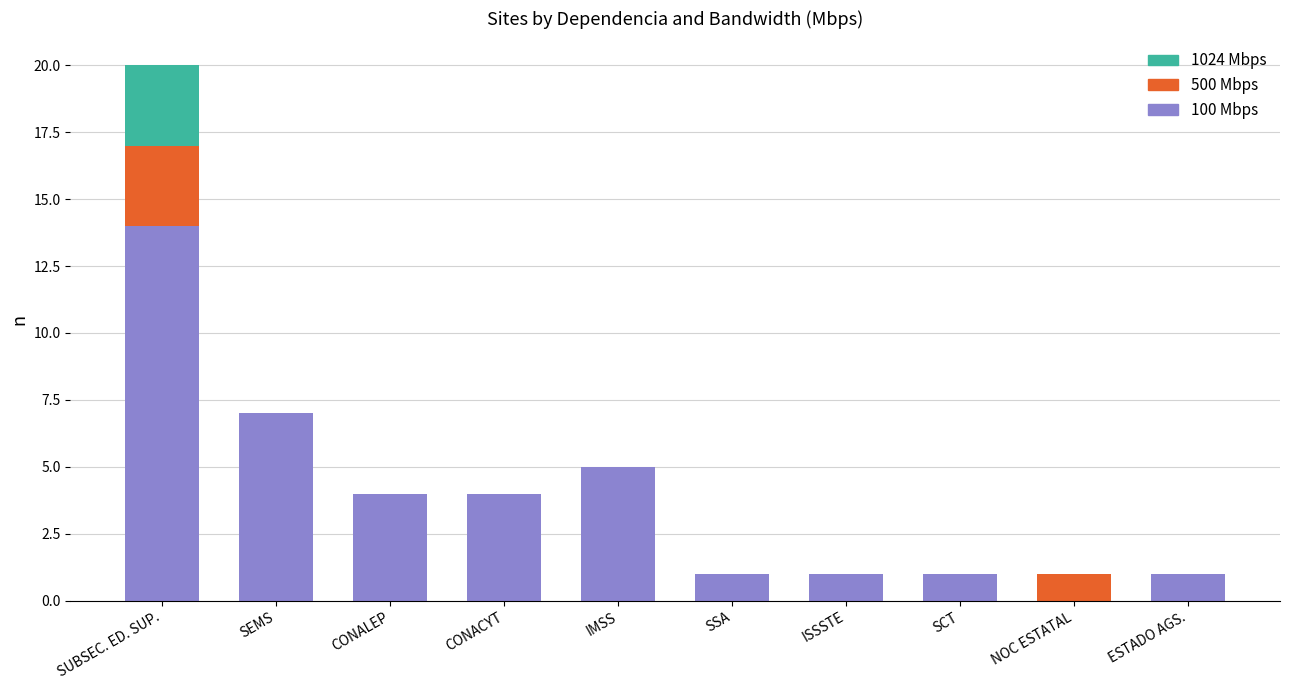

Does the chart contain stacked bars?

Yes